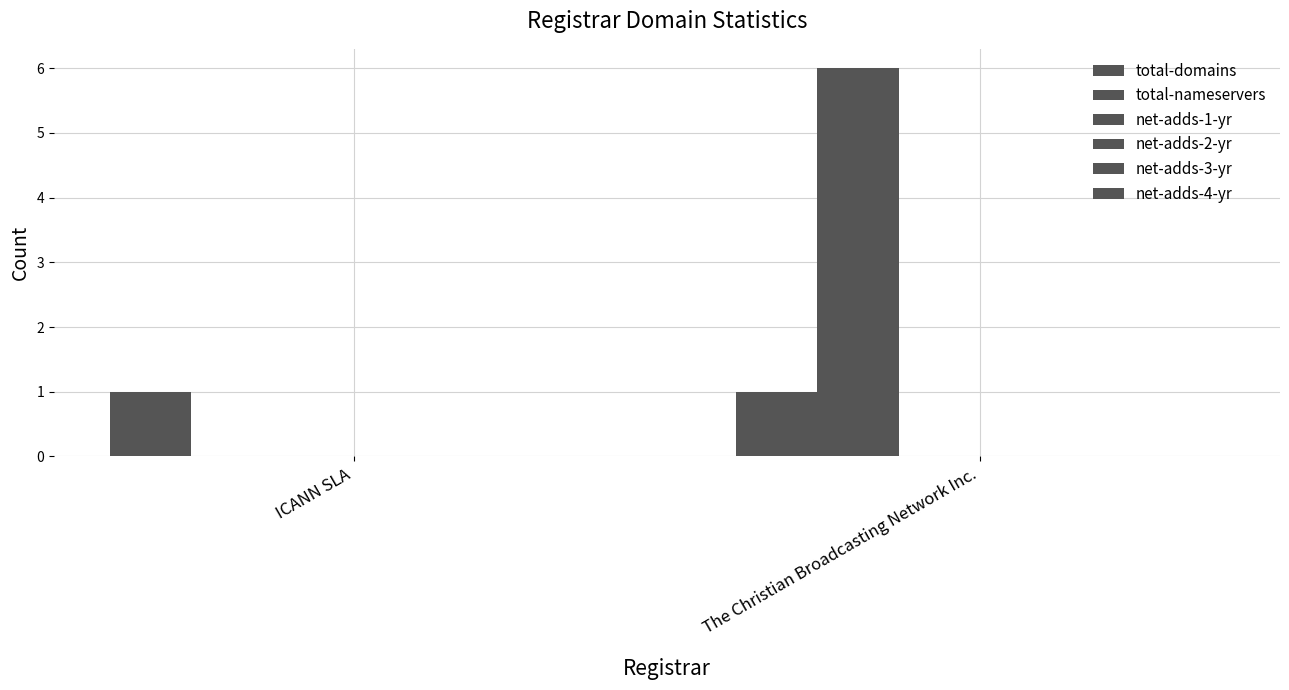

At which category is the sum across all series the highest?

The Christian Broadcasting Network Inc.